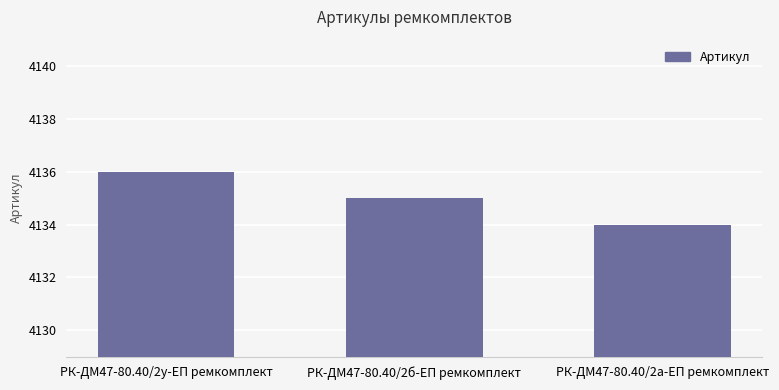

What is the greatest value displayed?

4136